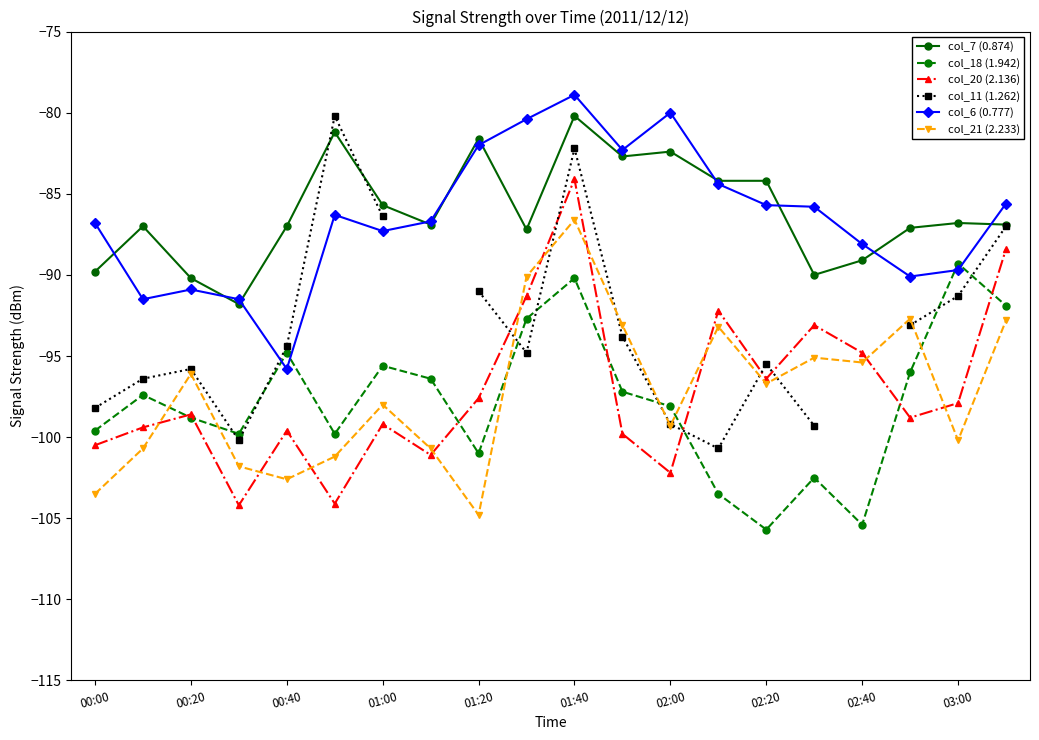

What is the sum of the col_21 (2.233) values at 02:20 and 01:40?

-183.3